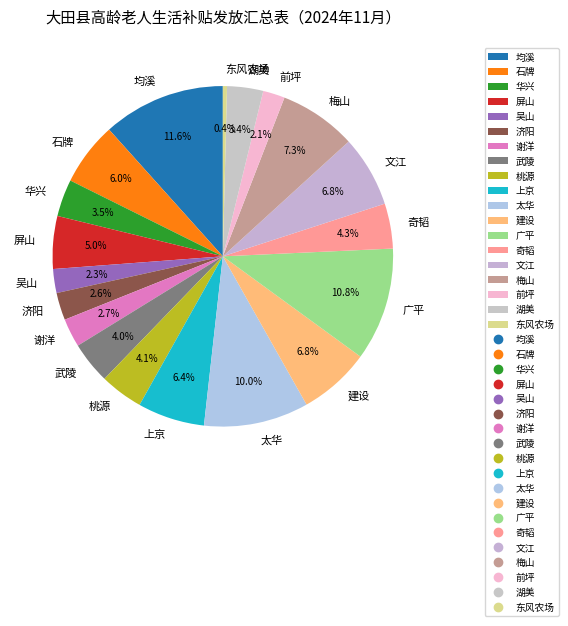

Combined, do 奇韬 and 均溪 account for over 50%?

No